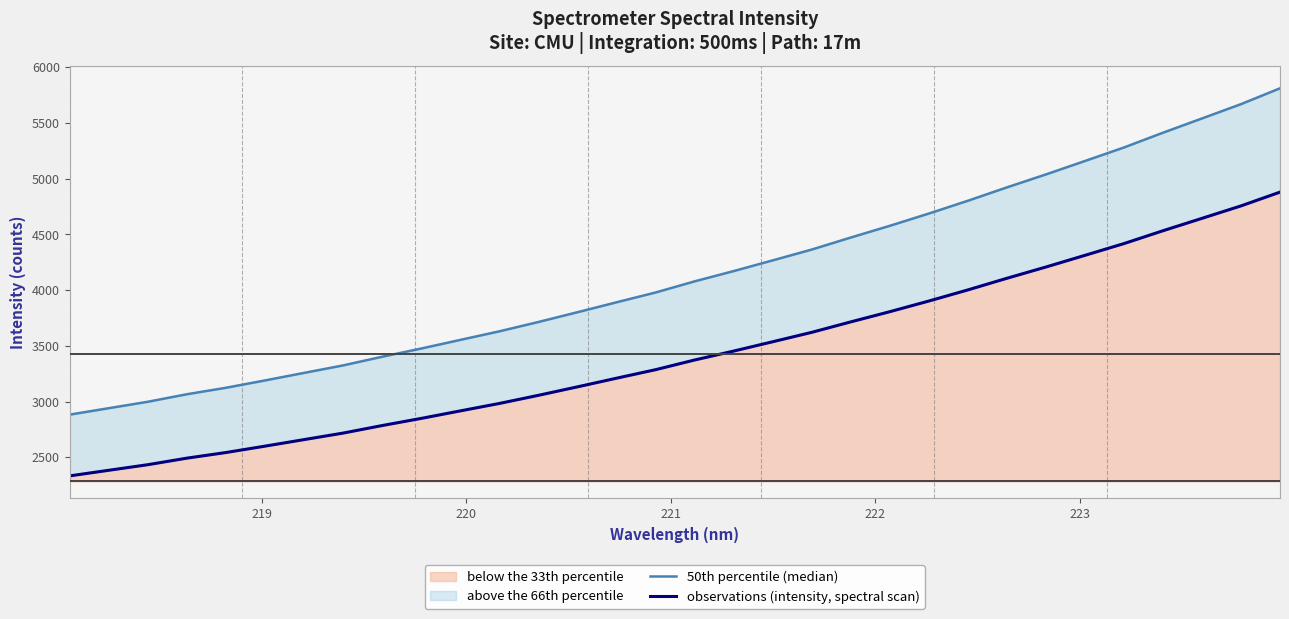

What is the minimum value for below the 33th percentile?

2332.4